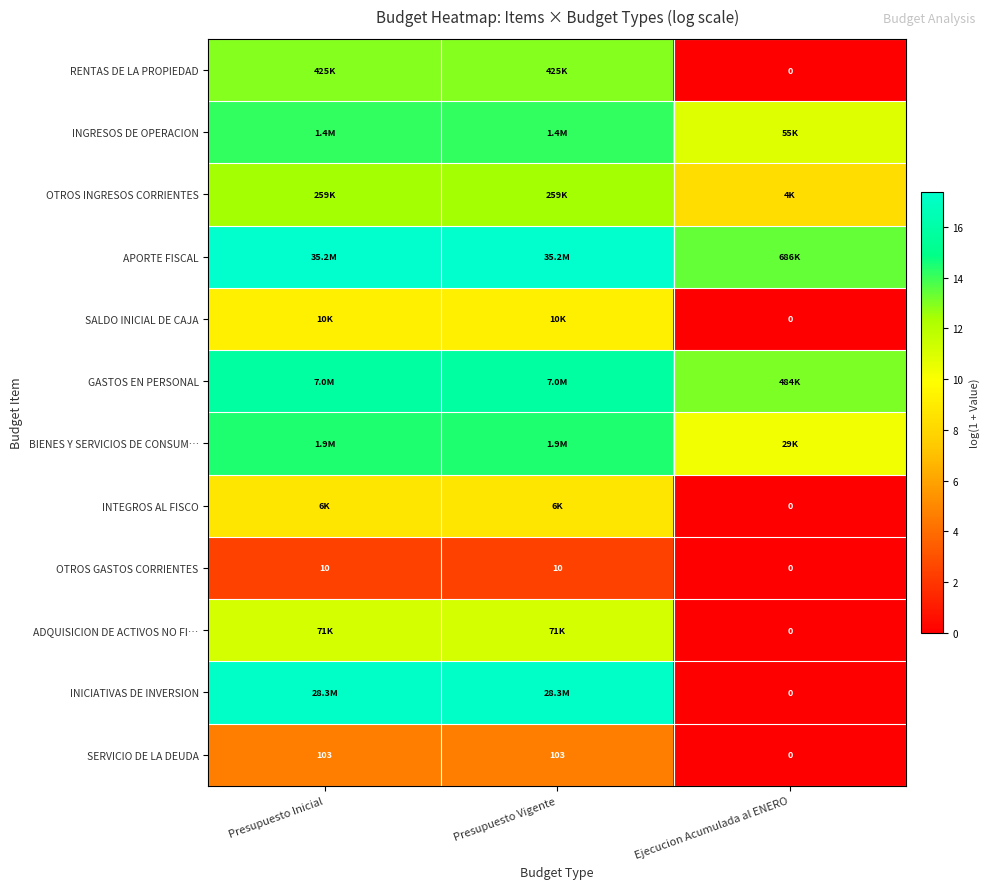

How many categories are shown in the chart?

3